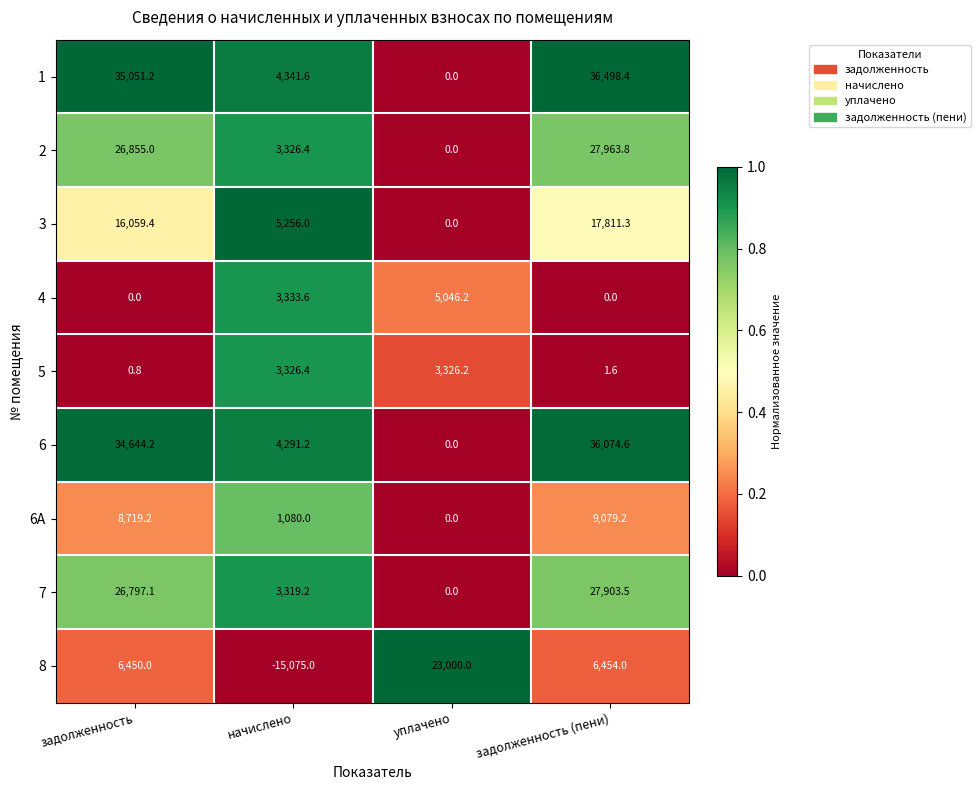

What is the spread (max minus min) of values at задолженность (пени)?

36498.4